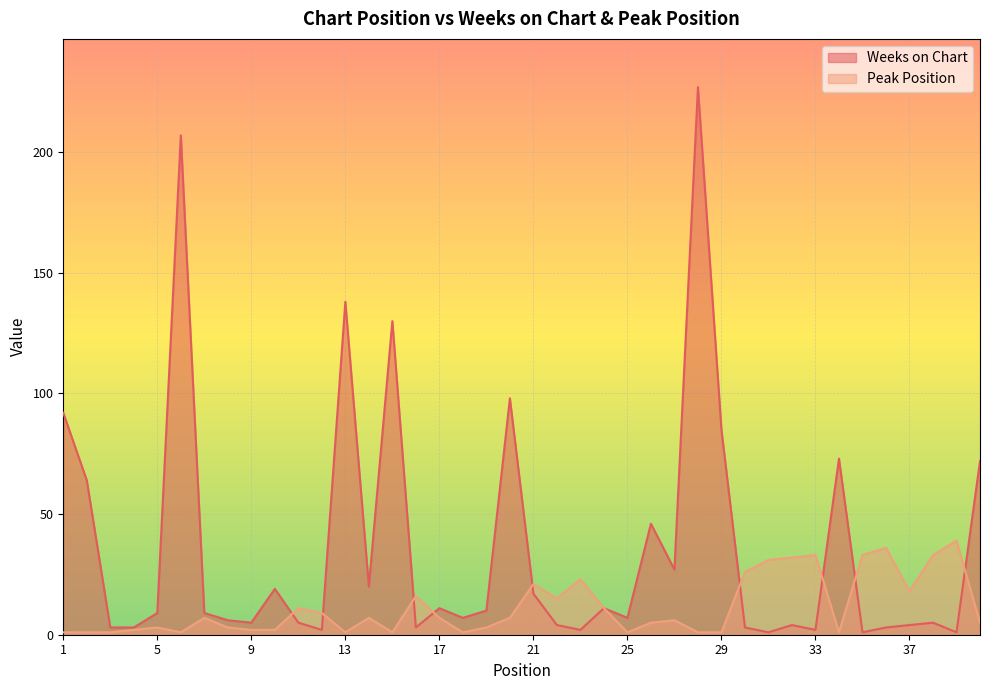

What is the average value of the Peak Position series?

11